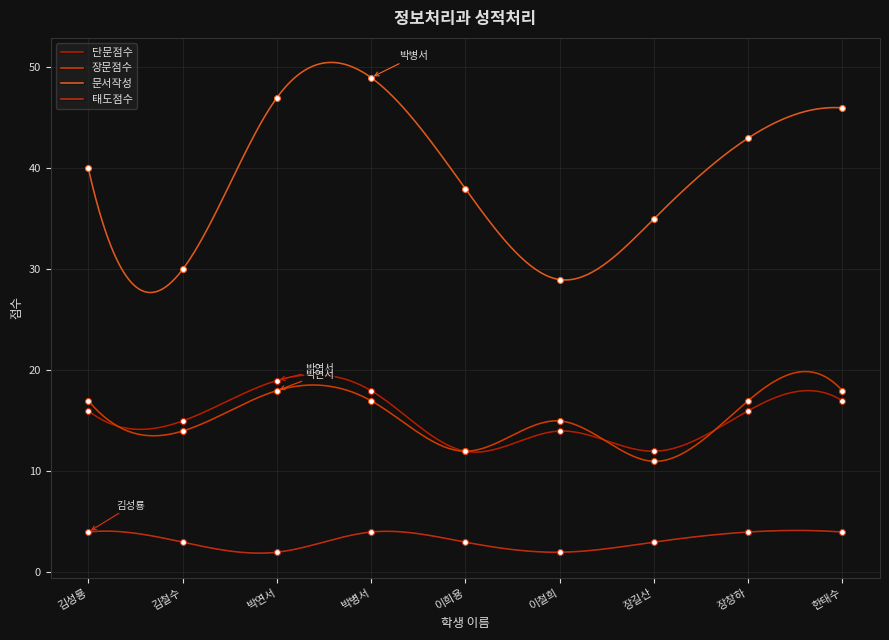

At how many categories does at least one series exceed 32?

7